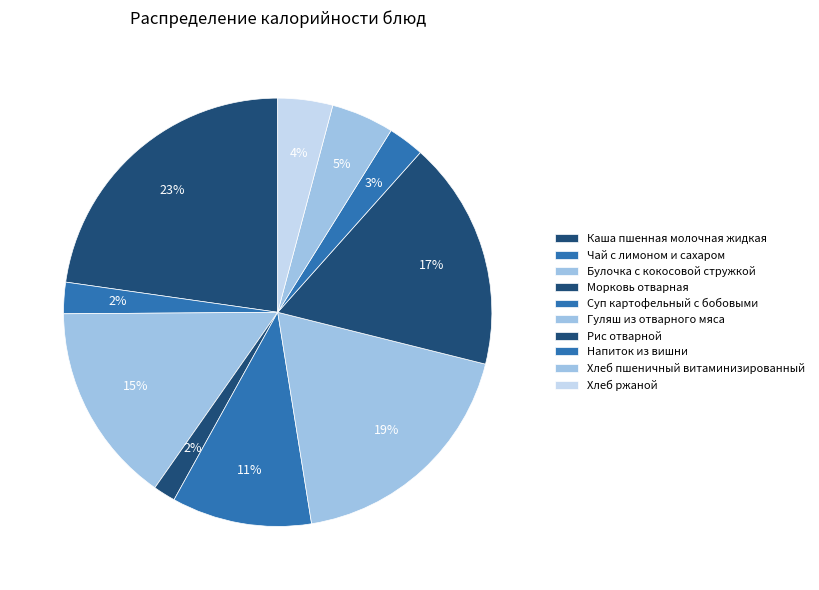

What is the largest slice in the pie chart?

Каша пшенная молочная жидкая